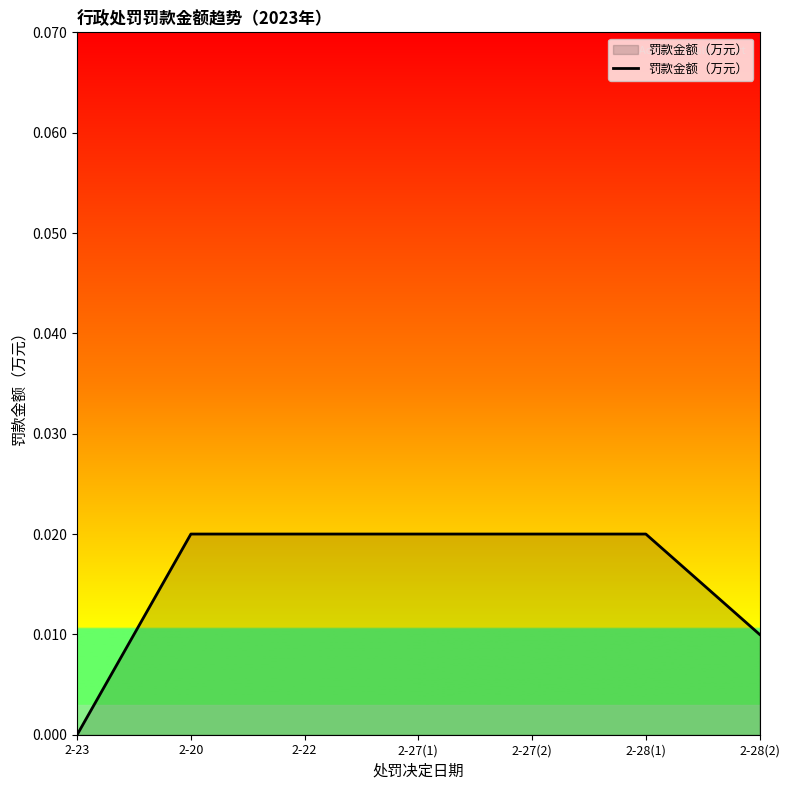

Does the chart have visible grid lines?

No